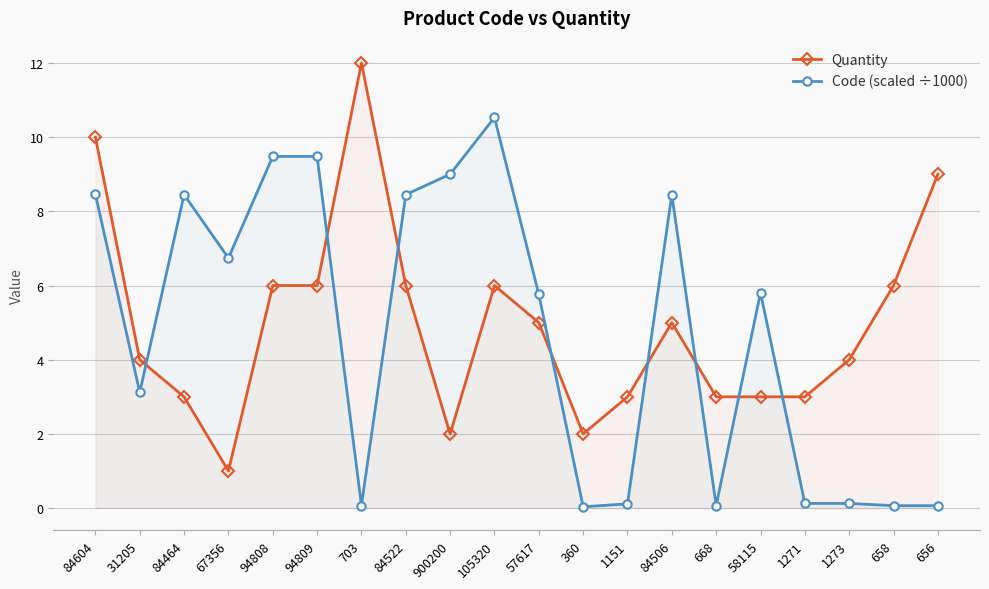

How many times do Code (scaled ÷1000) and Quantity cross each other?

8